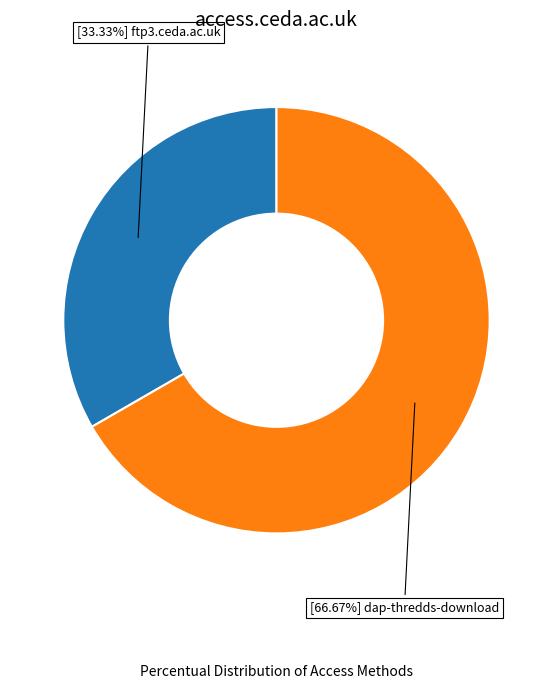

Is there any slice that represents more than half of the pie?

Yes